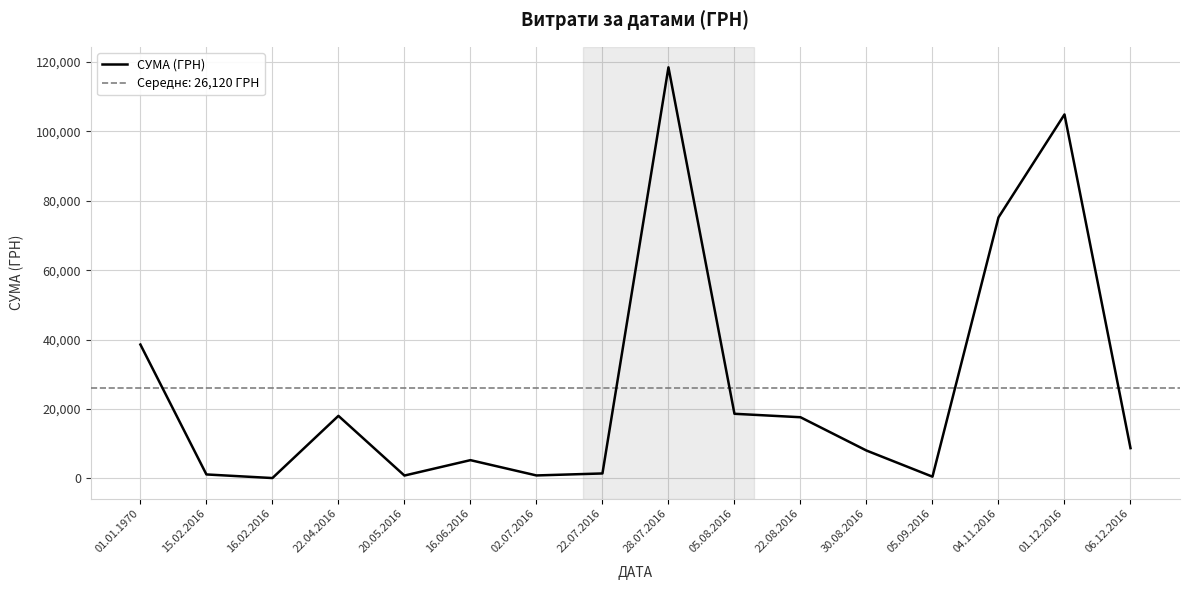

True or false: there are more than 0 points higher than both neighbors.

True